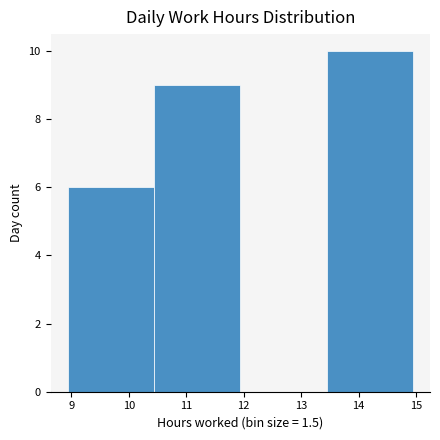

Which range on the x-axis has the tallest bar?

13.44 to 14.94